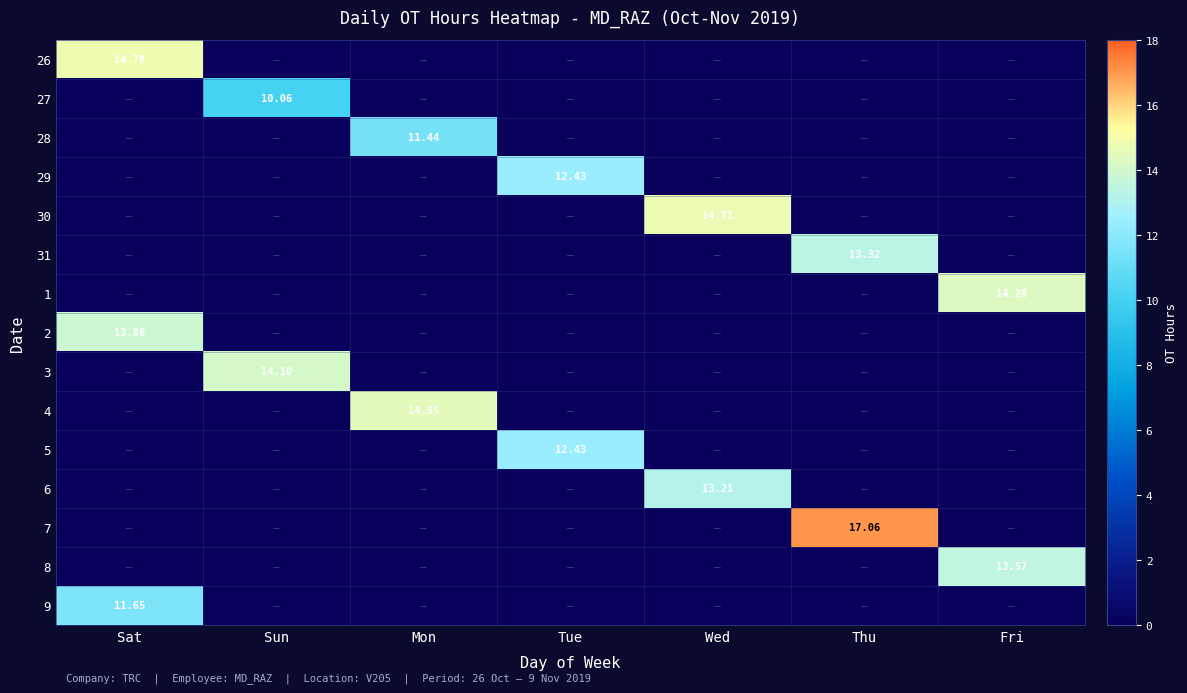

Rank the series at Sun from highest to lowest value.

3, 27, 26, 28, 29, 30, 31, 1, 2, 4, 5, 6, 7, 8, 9